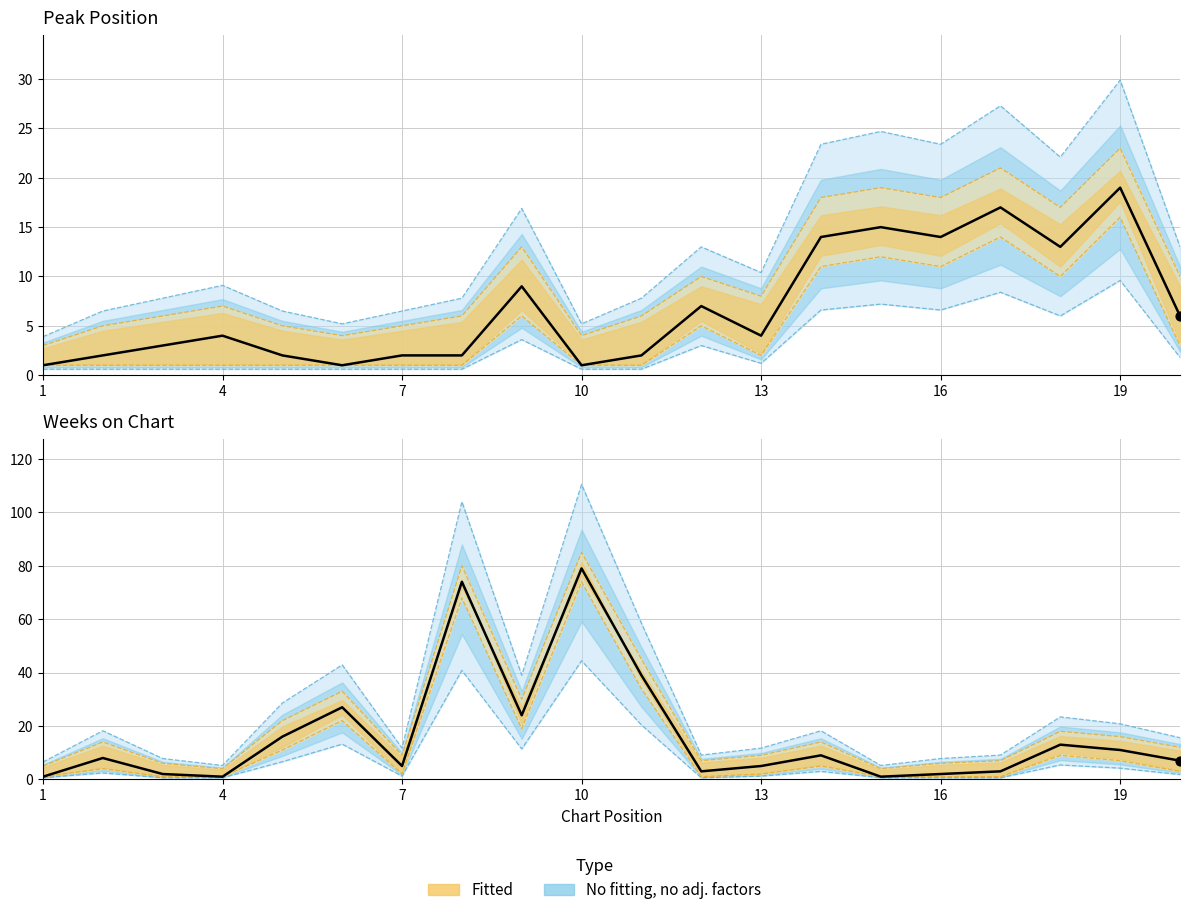

At which category is the sum across all series the highest?

10